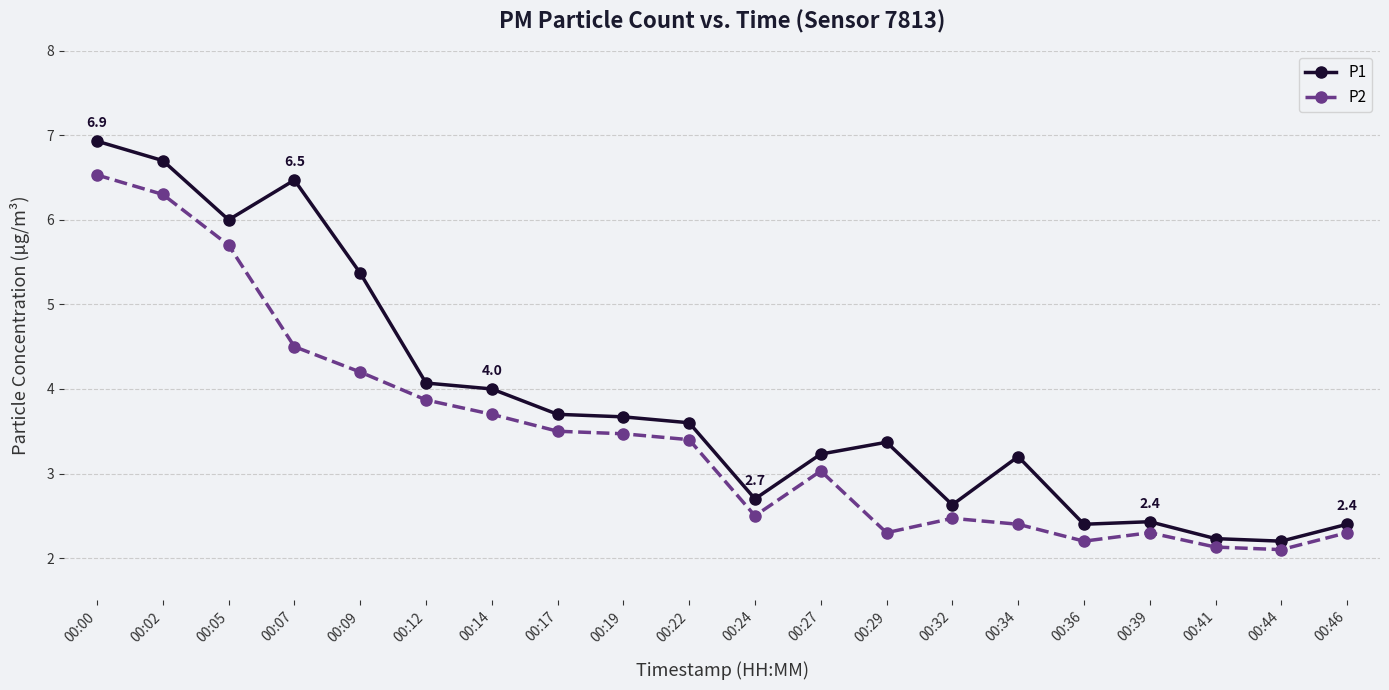

What is the difference between the maximum and second lowest values in the P2 series?

4.4